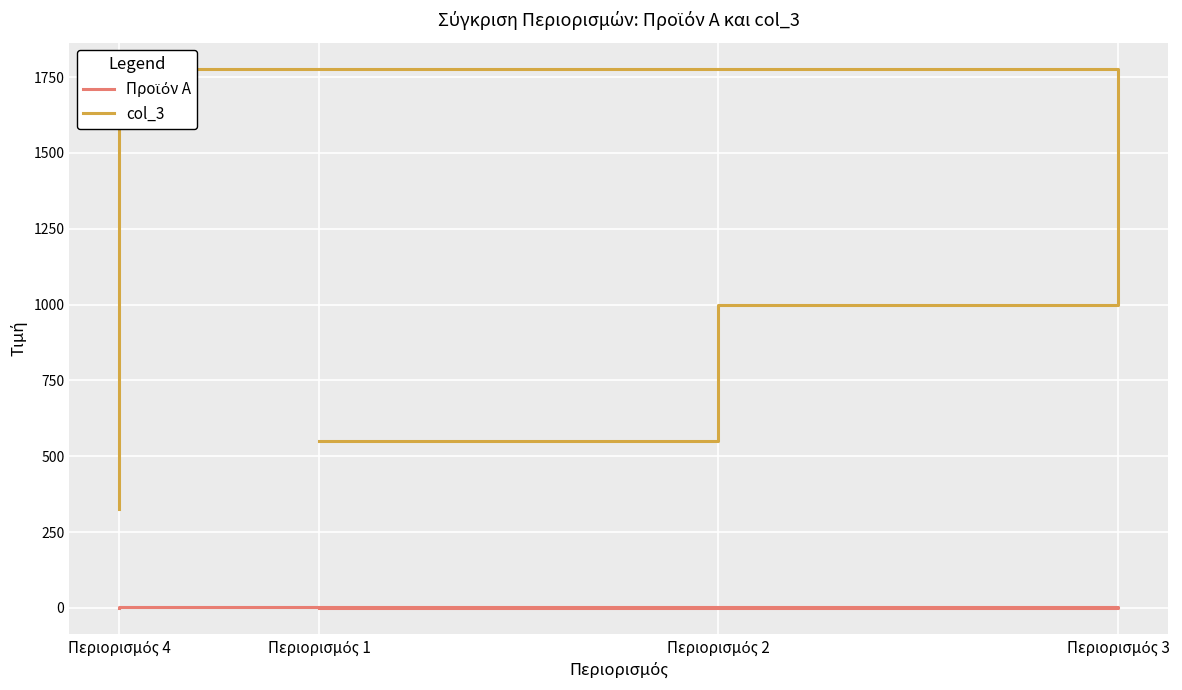

Which series has the widest spread of values?

col_3